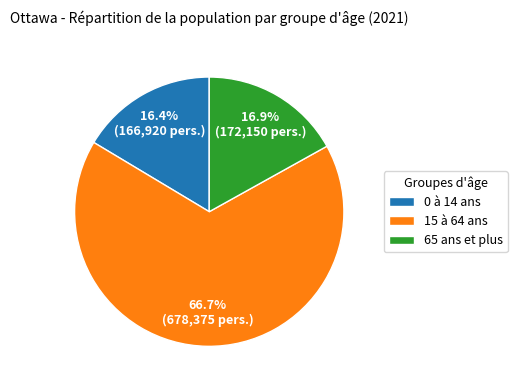

Which slice is the smallest?

0 à 14 ans